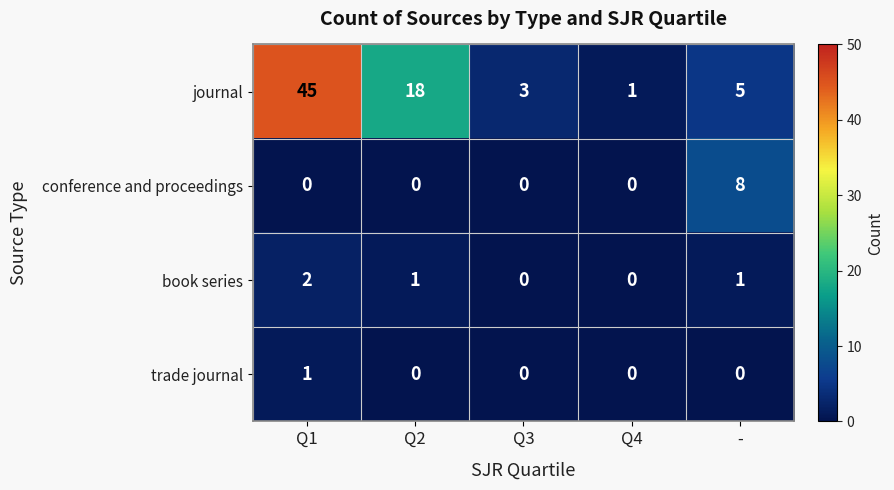

True or false: trade journal has a value of -1 at -.

False